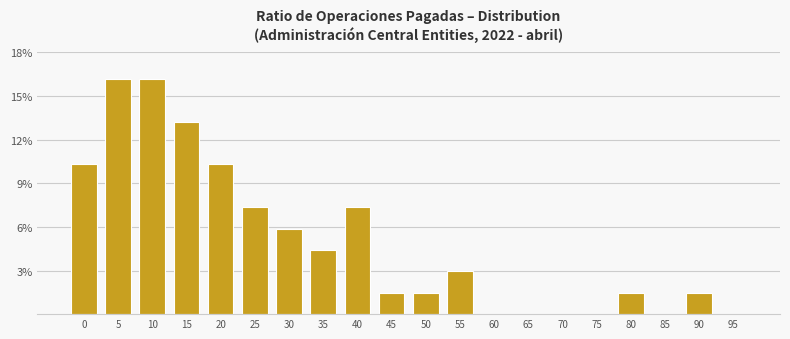

Reading left to right, list all the values displayed in this chart.

0=10.3	5=16.2	10=16.2	15=13.2	20=10.3	25=7.4	30=5.9	35=4.4	40=7.4	45=1.5	50=1.5	55=2.9	60=0.0	65=0.0	70=0.0	75=0.0	80=1.5	85=0.0	90=1.5	95=0.0